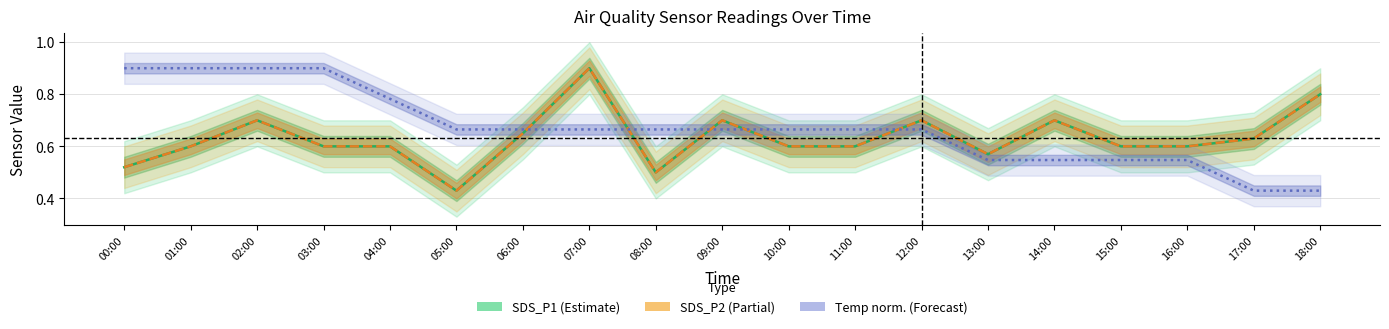

List the series in order of their peak value, lowest first.

SDS_P1, SDS_P2, Temp (norm.)